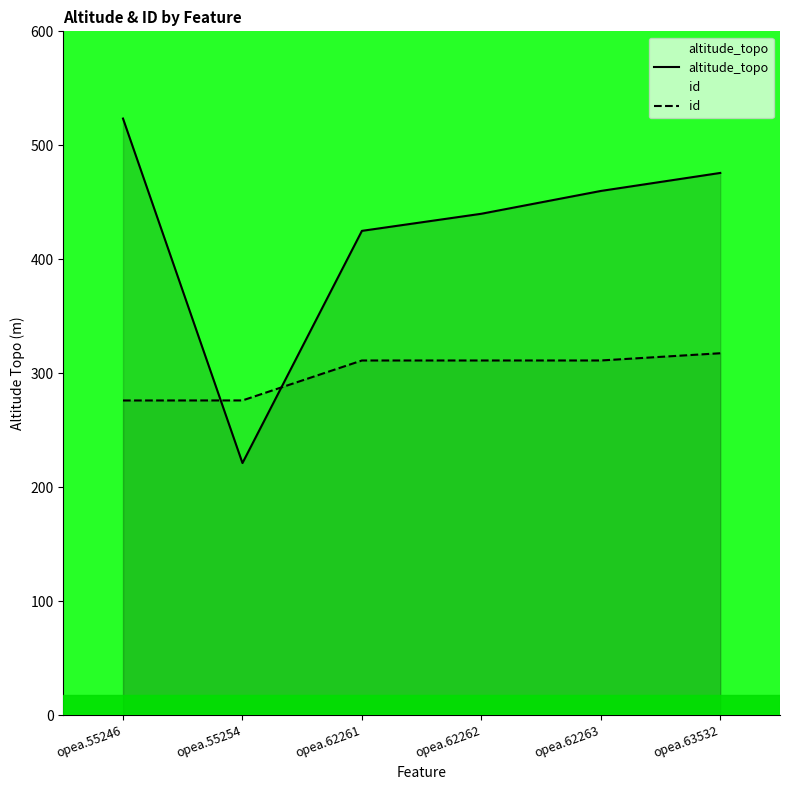

At opea.62263, list the series in order from largest to smallest.

altitude_topo, id